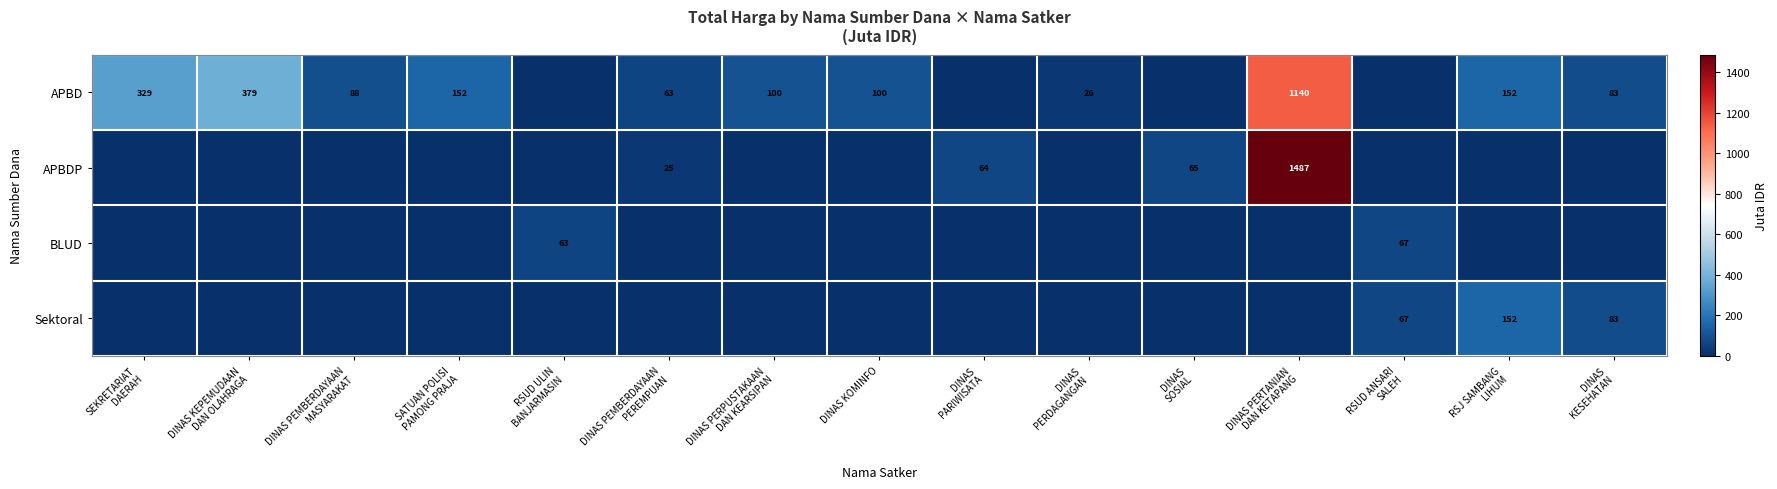

At DINAS SOSIAL, list the series in order from smallest to largest.

APBD, BLUD, Sektoral, APBDP